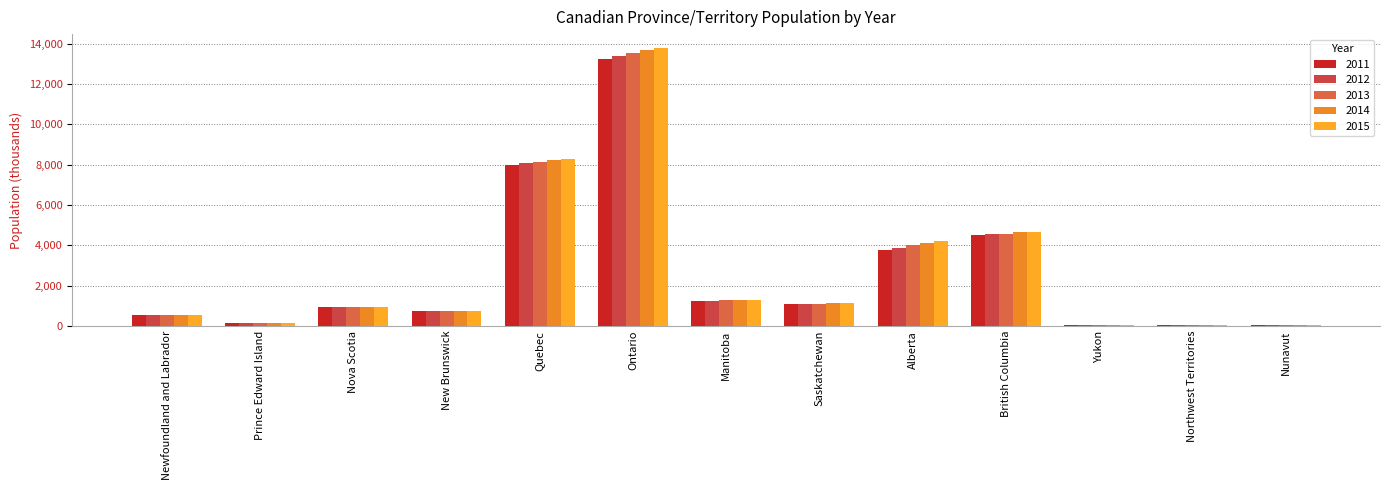

How many groups of bars are there?

13